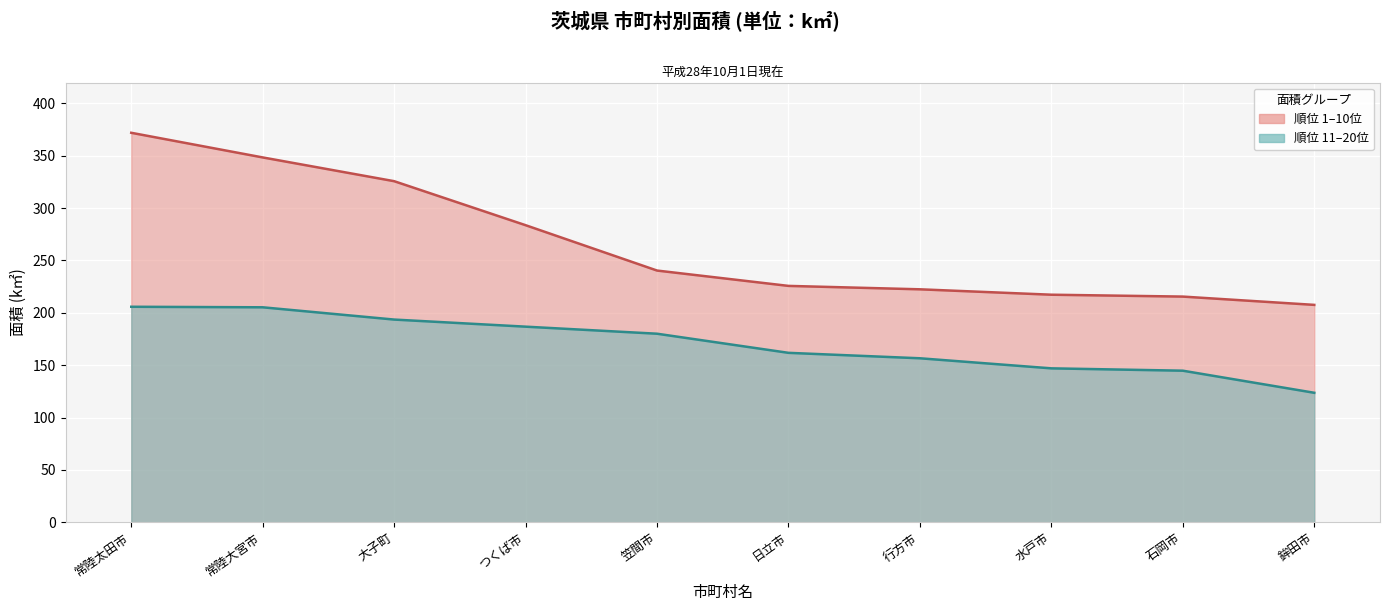

What is the sum of the Rank 11-20 values at 水戸市 and 行方市?

303.6